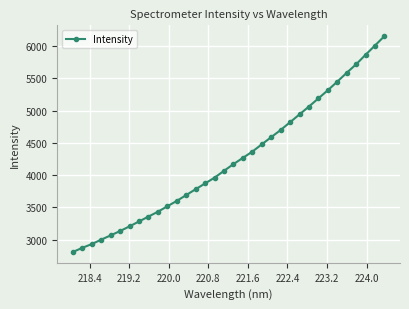

What is the maximum value shown in the chart?

6151.5